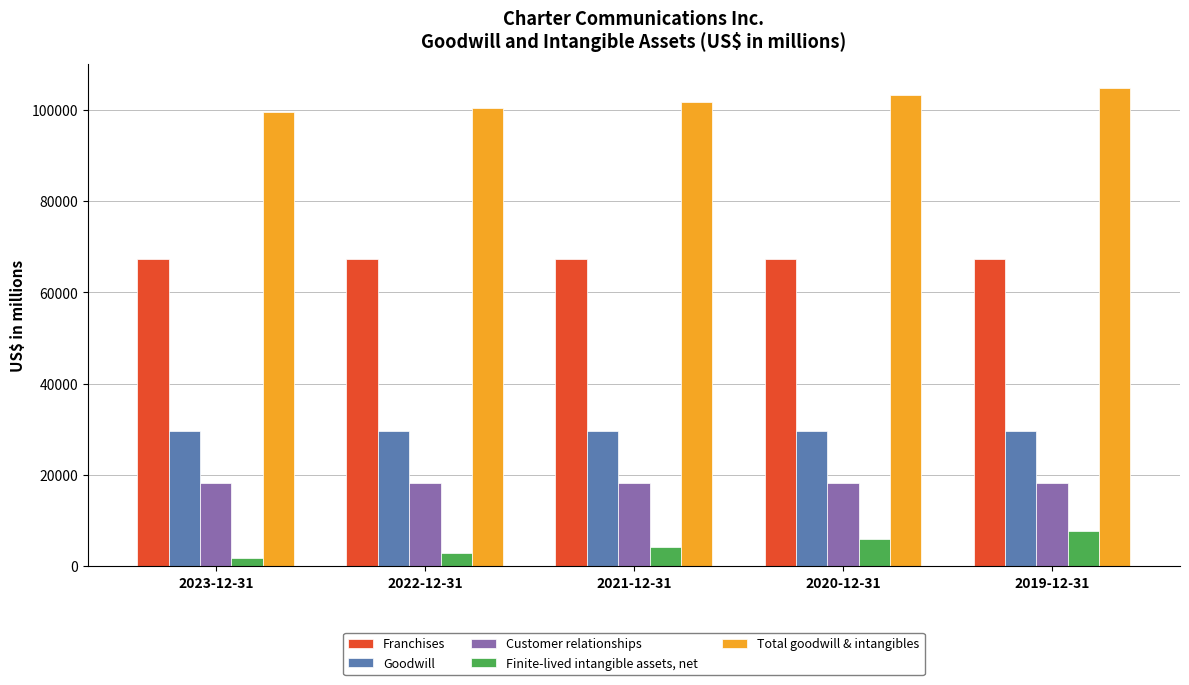

At which label does Total goodwill & intangibles reach its minimum?

2023-12-31